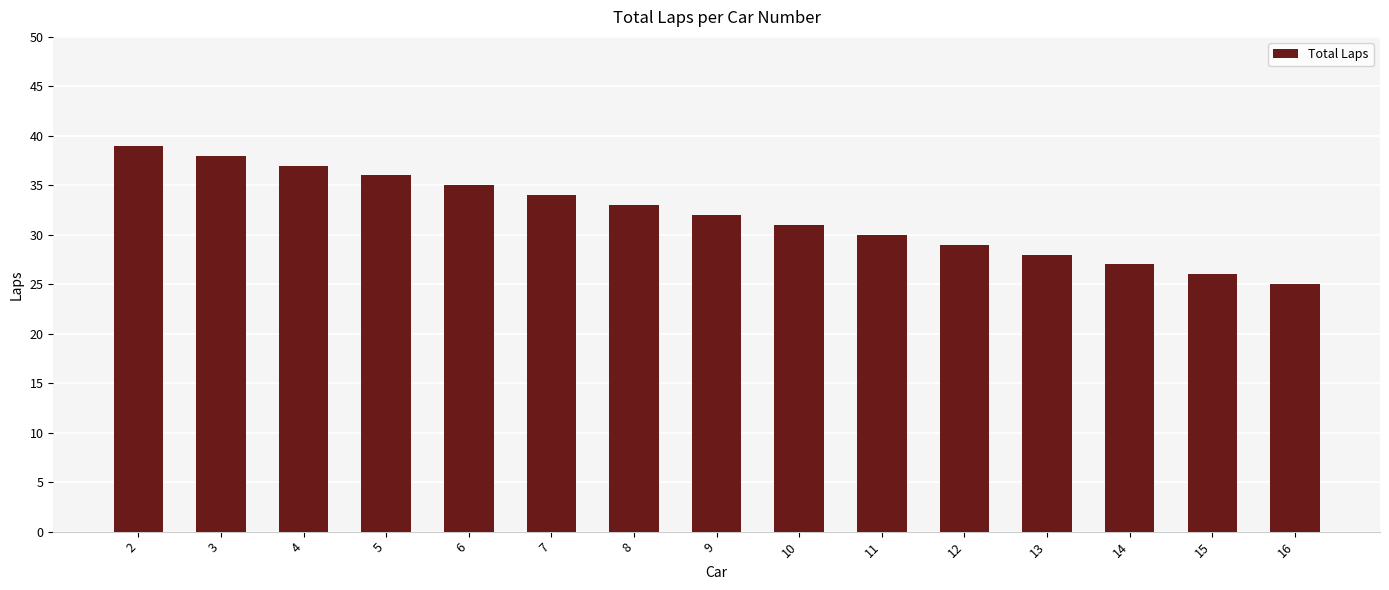

Which has a higher value, 11 or 6?

6